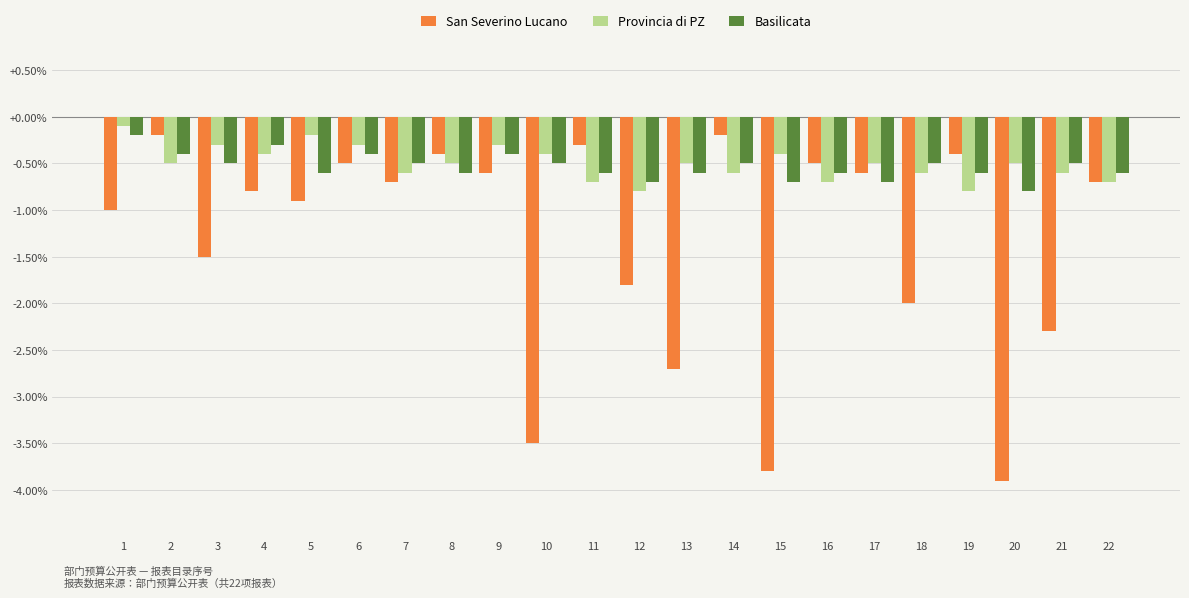

What is the difference between the maximum and second lowest values in the Basilicata series?

0.5